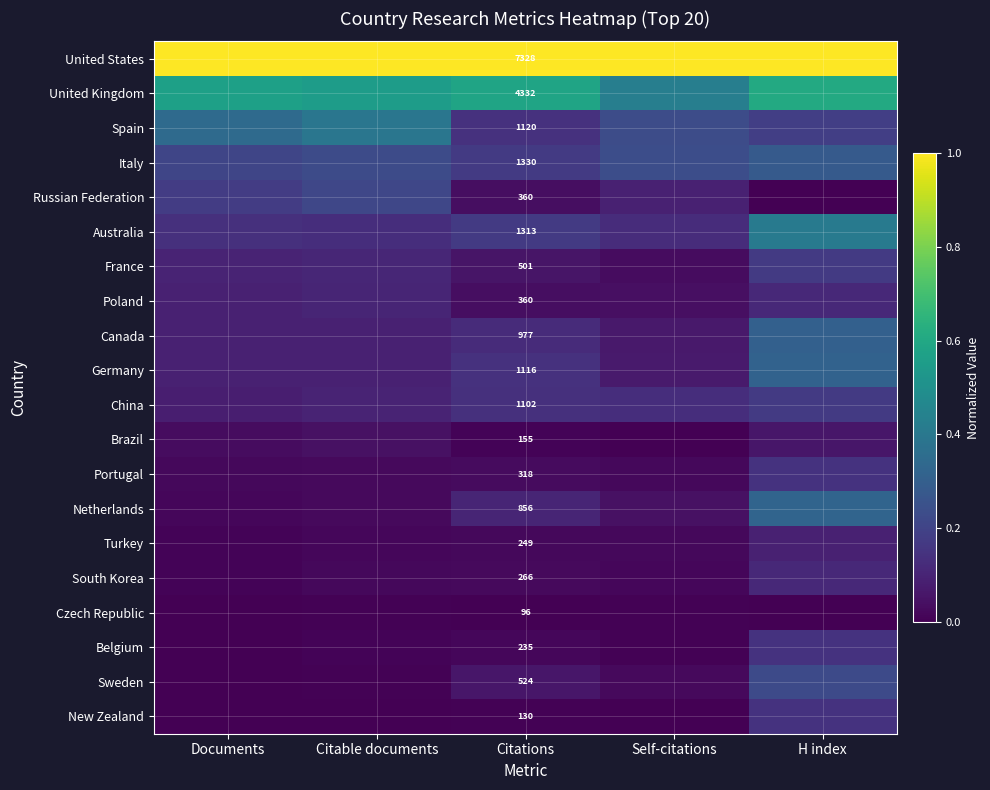

What is the total value across all series at Self-citations?

2.6